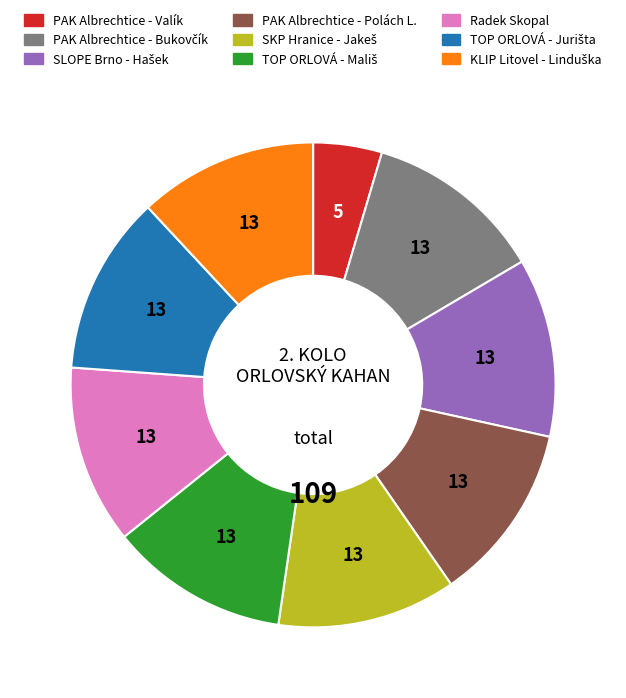

Is there a majority slice in this chart?

No